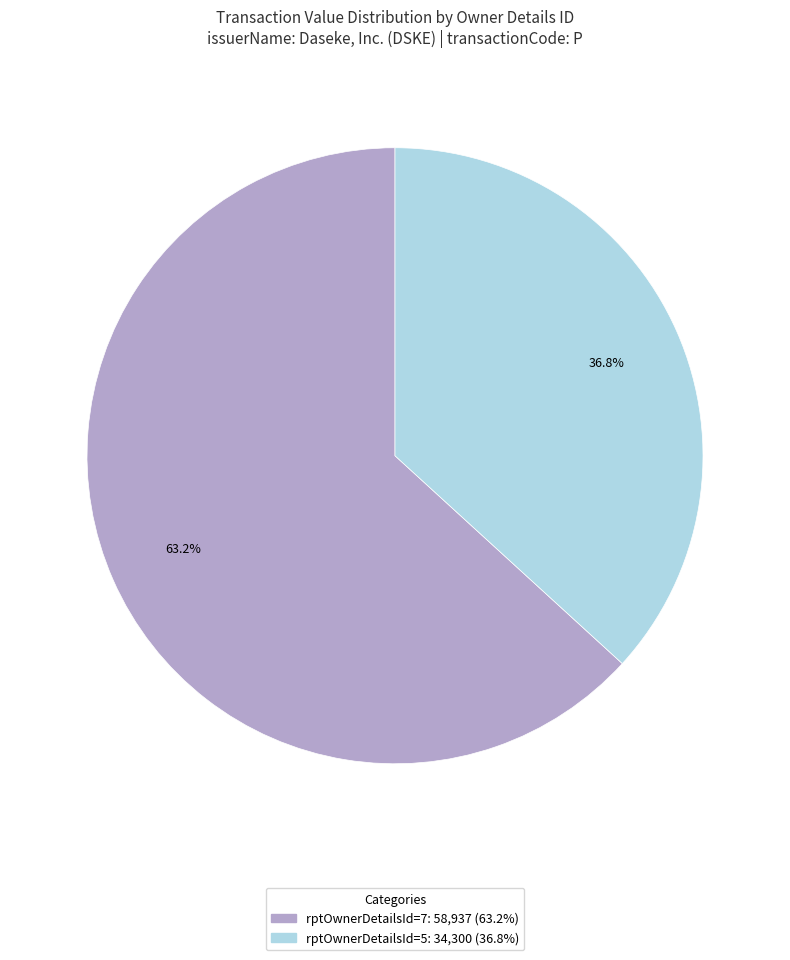

What percentage is the rptOwnerDetailsId=5 slice, to the nearest percent?

37%